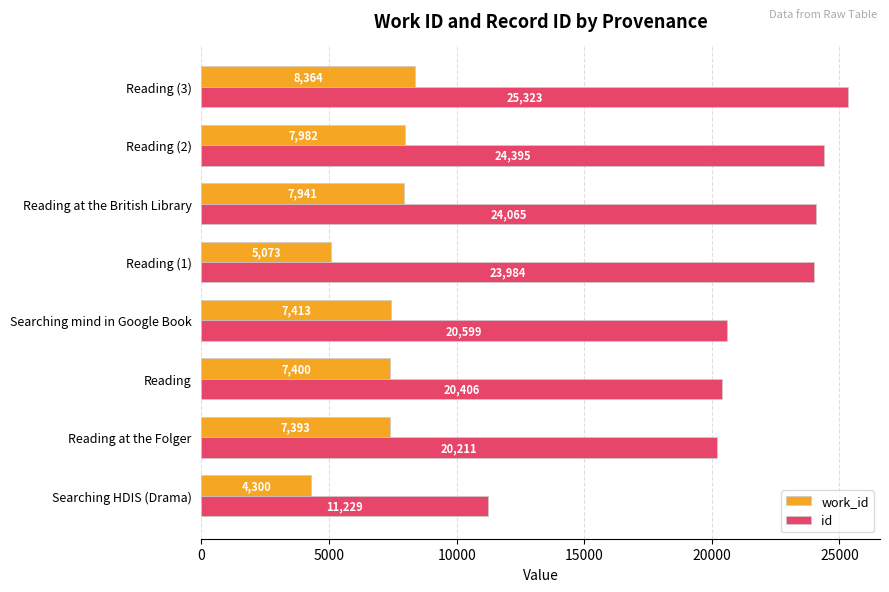

What is the highest value of the id series?

25323